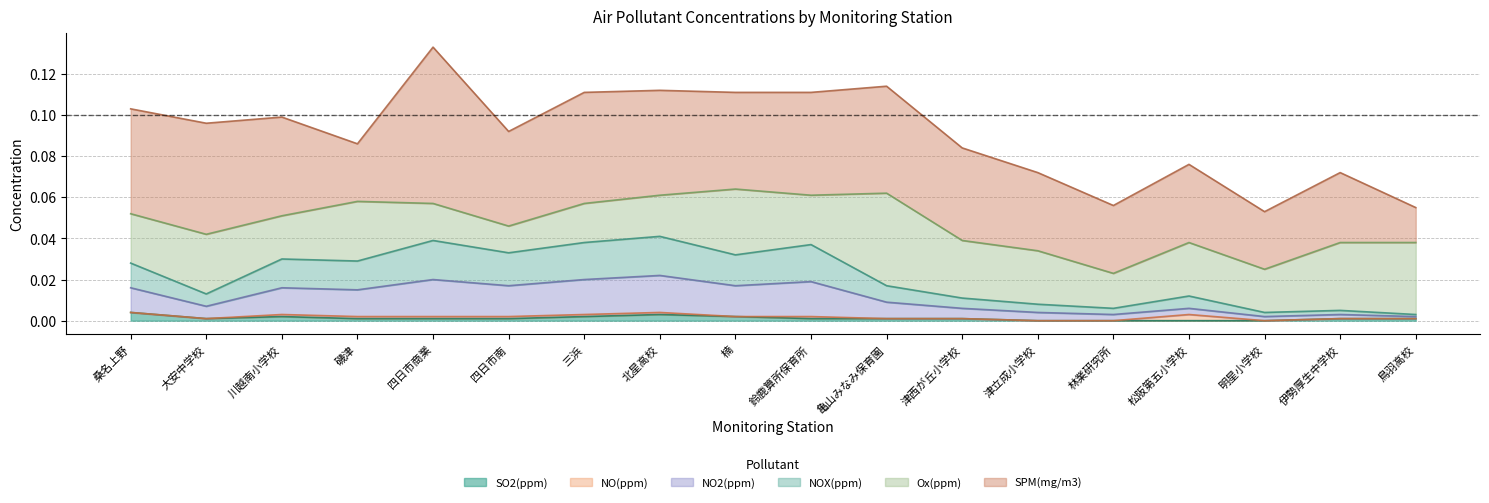

The value of SO2(ppm) at 林業研究所 is 0.0. True or false?

True